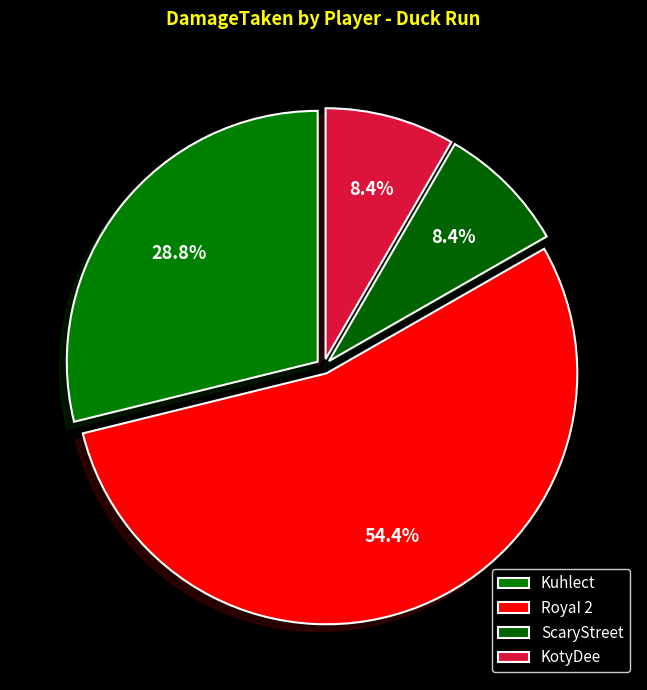

Which slice is the smallest?

ScaryStreet